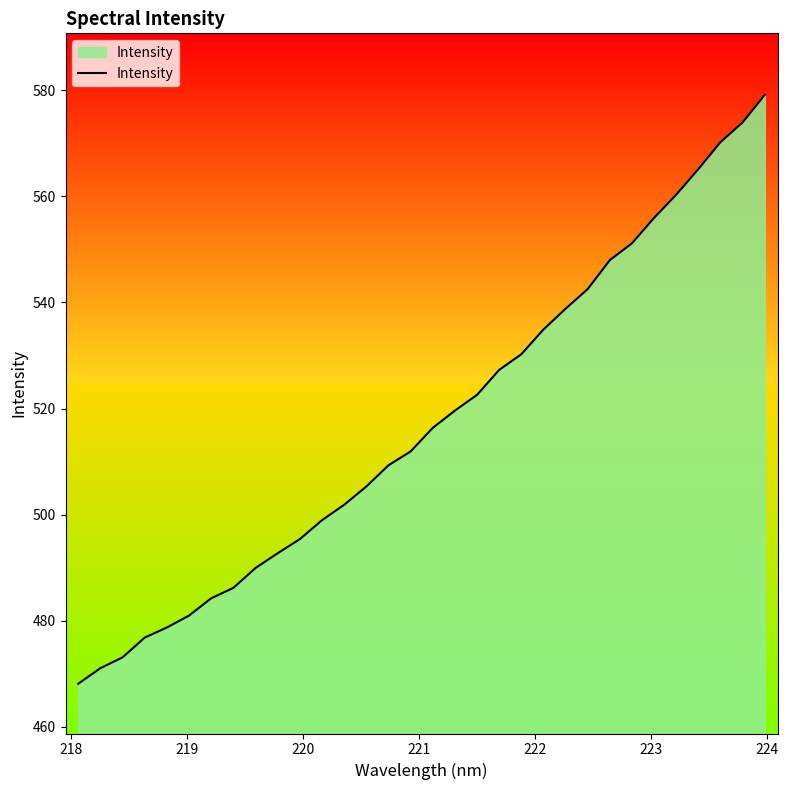

What is the greatest value displayed?

579.1